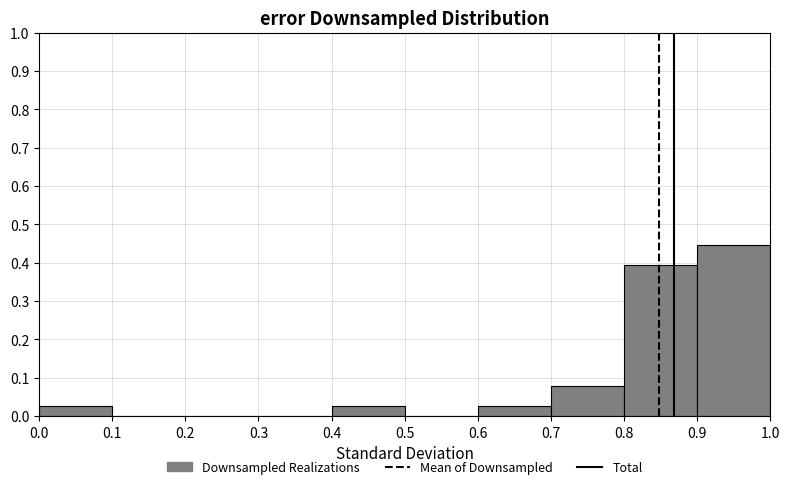

Reading left to right, transcribe this chart: for each bar, give the range it covers on the x-axis and its height. The values are not printed on the chart, so give them approximately, as read against the axis.

0.0 to 0.1: 0.03
0.1 to 0.2: 0
0.2 to 0.3: 0
0.3 to 0.4: 0
0.4 to 0.5: 0.03
0.5 to 0.6: 0
0.6 to 0.7: 0.03
0.7 to 0.8: 0.08
0.8 to 0.9: 0.39
0.9 to 1.0: 0.45